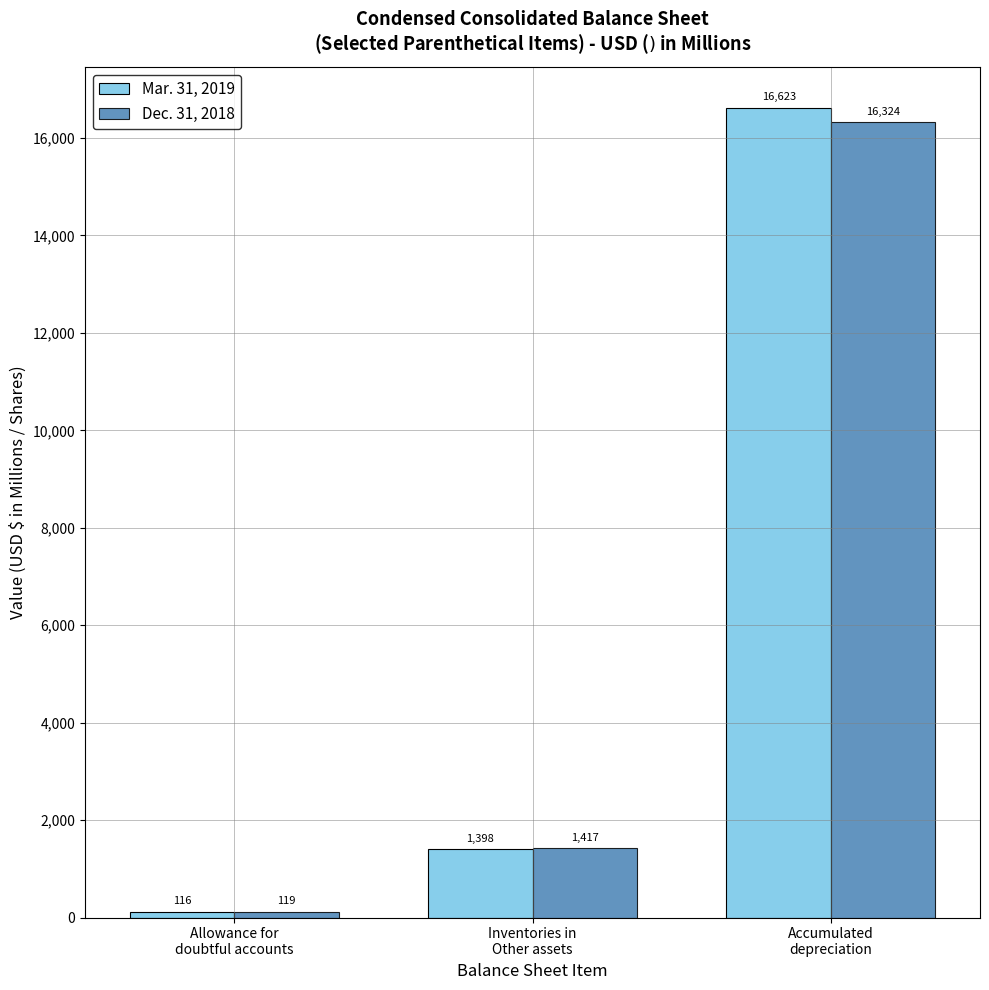

Count the number of categories in the chart.

3